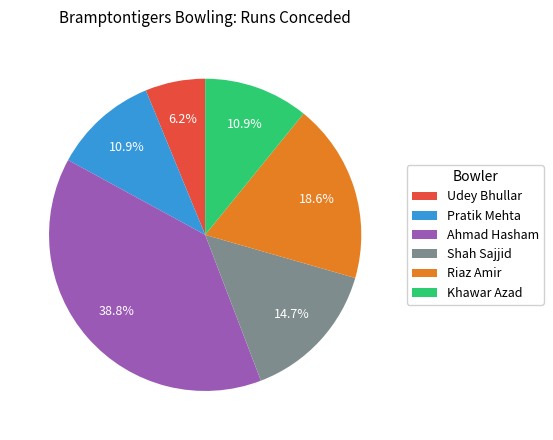

Which slice is the smallest?

Udey Bhullar